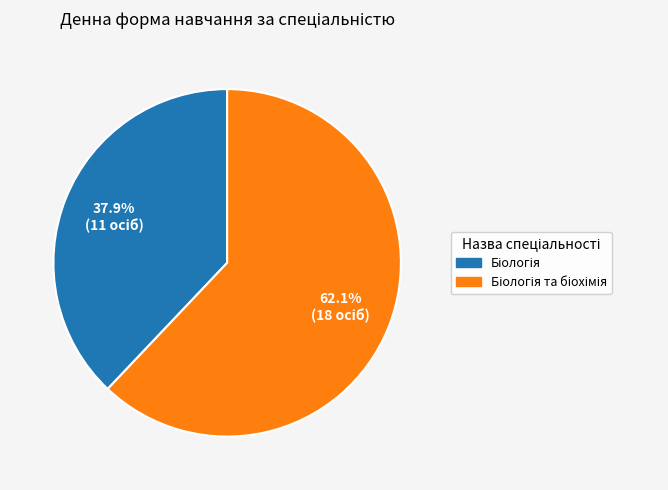

Does any single category account for the majority?

Yes